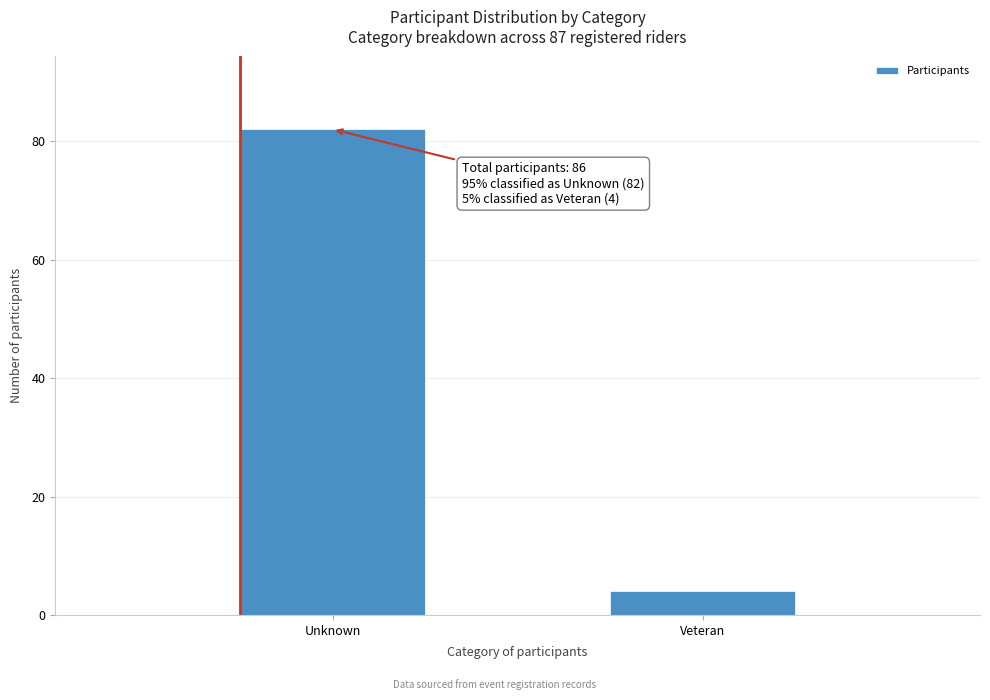

Reading left to right, extract all data points from this chart.

Unknown=82	Veteran=4